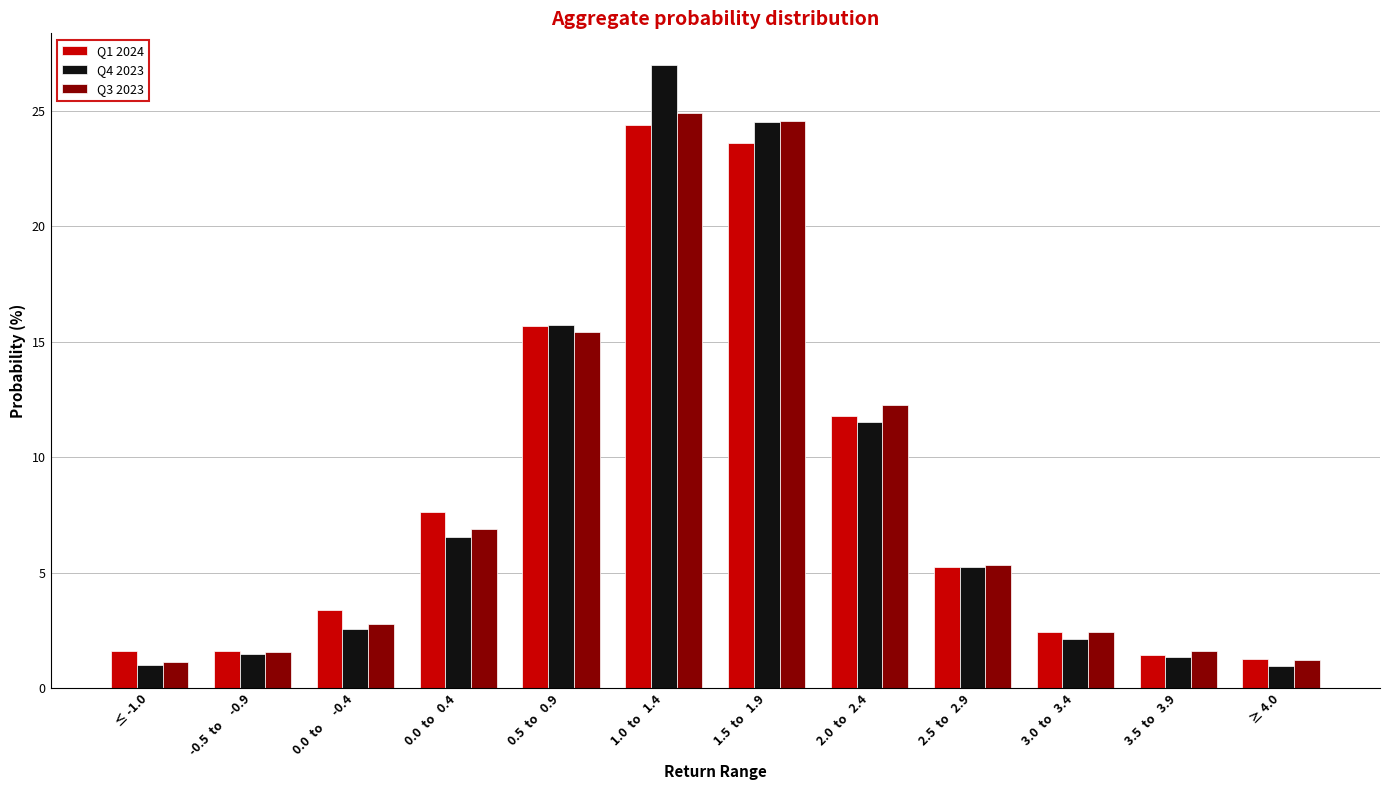

True or false: Q4 2023 has a value of 1.4 at 3.5  to   3.9.

True